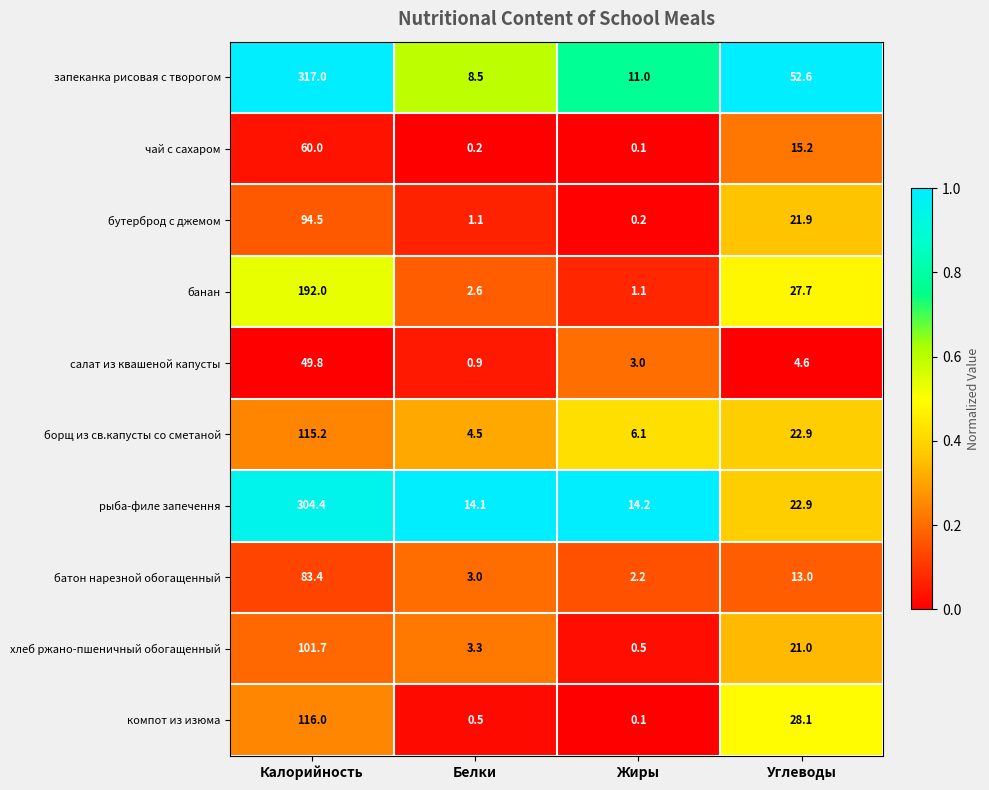

What is the sum of all чай с сахаром values?

75.5